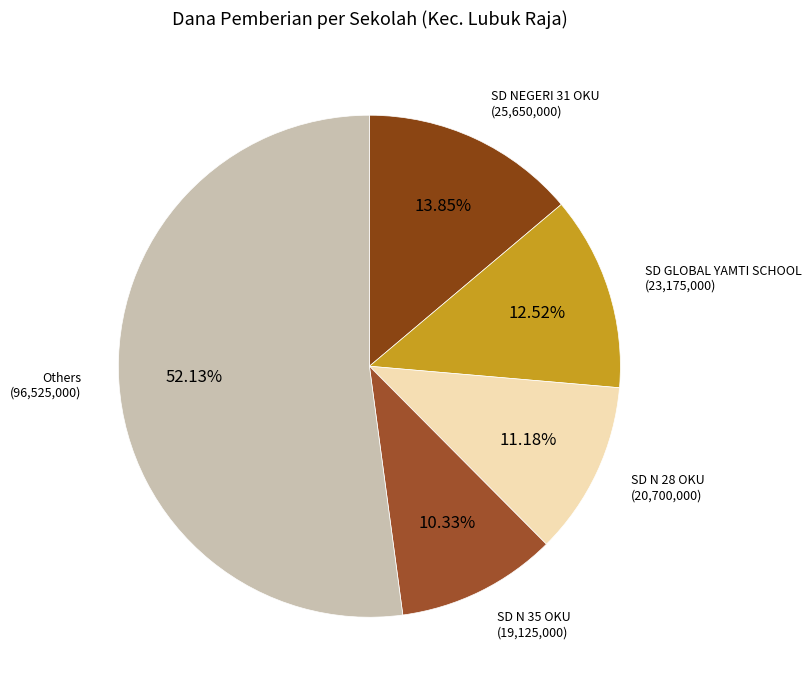

How many slices are in this pie chart?

5